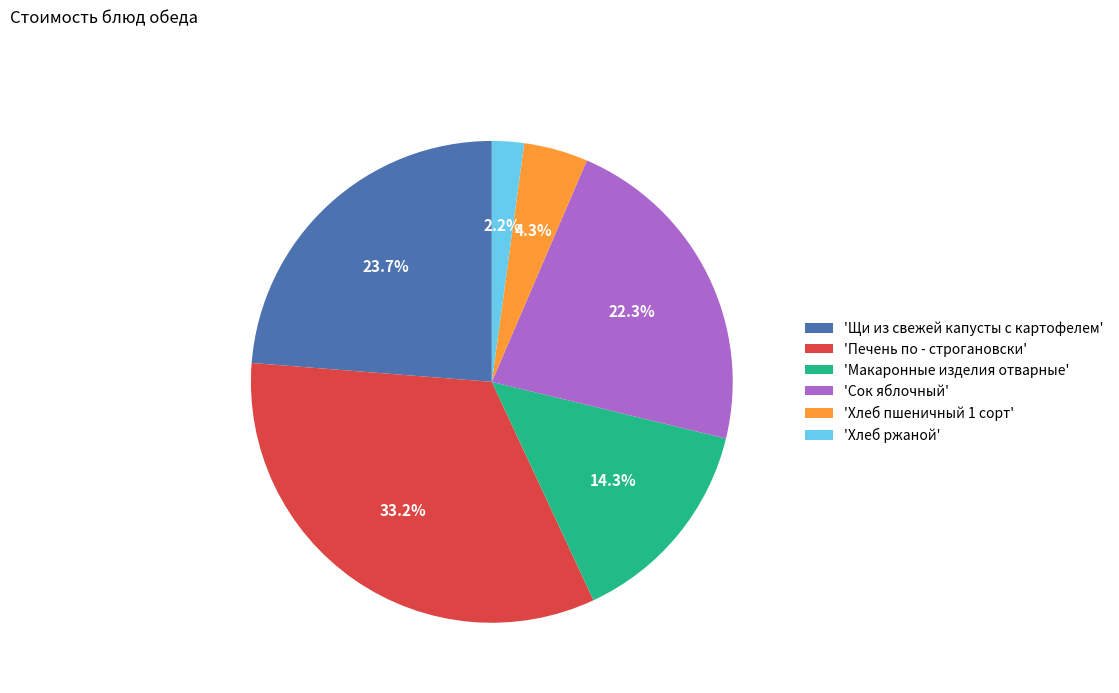

Combined, do 'Хлеб пшеничный 1 сорт' and 'Сок яблочный' account for over 50%?

No